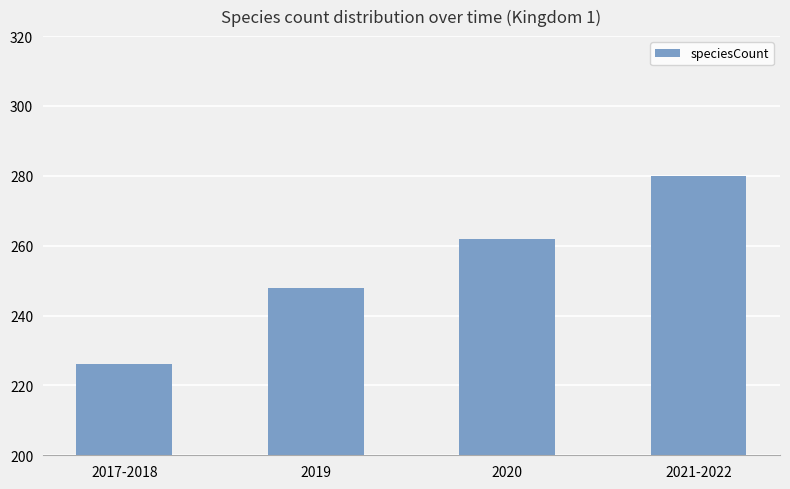

The value at 2021-2022 is 385. True or false?

False